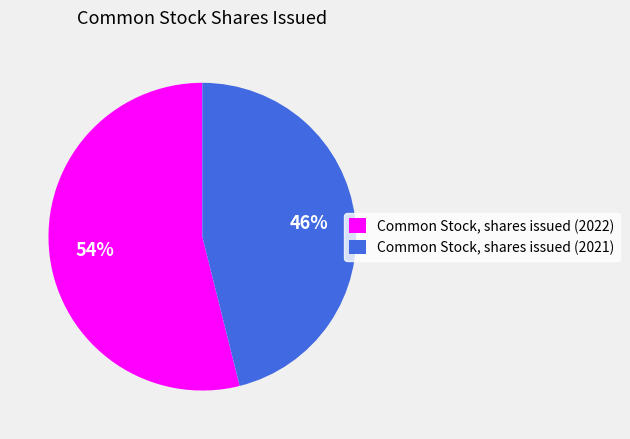

Which category has the smallest portion of the pie?

Common Stock, shares issued (2021)